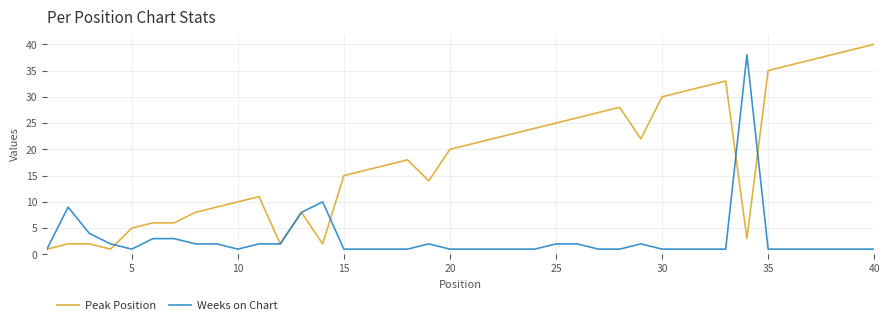

What is the greatest value displayed?

40